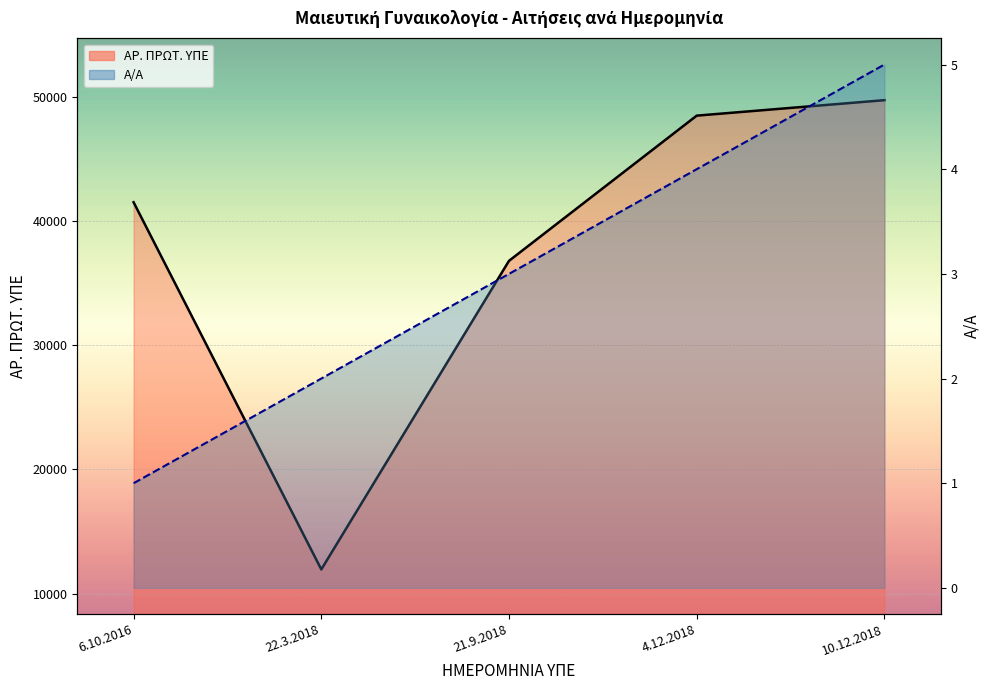

What position from the left is 6.10.2016?

1